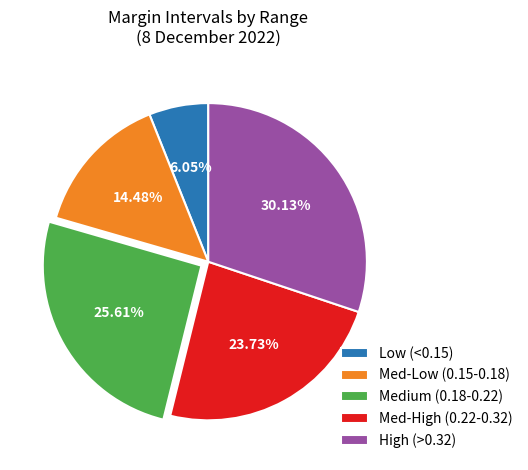

To the nearest percent, what is the difference between the largest and smallest slice percentages?

24%